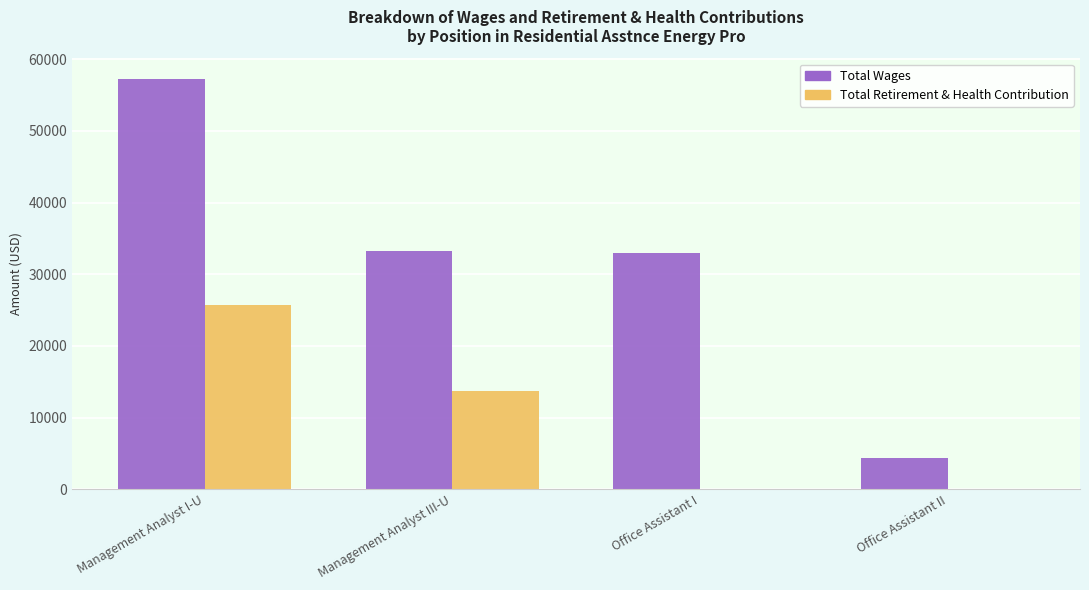

Count the number of data series in this chart.

2